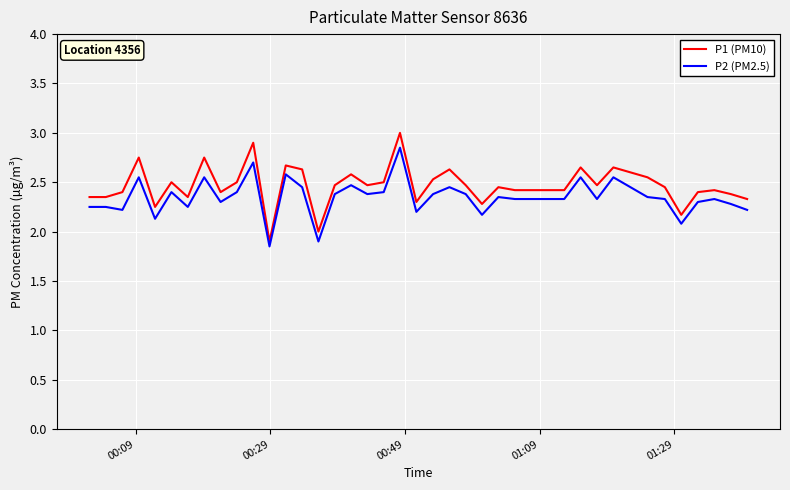

What is the maximum value shown in the chart?

3.0